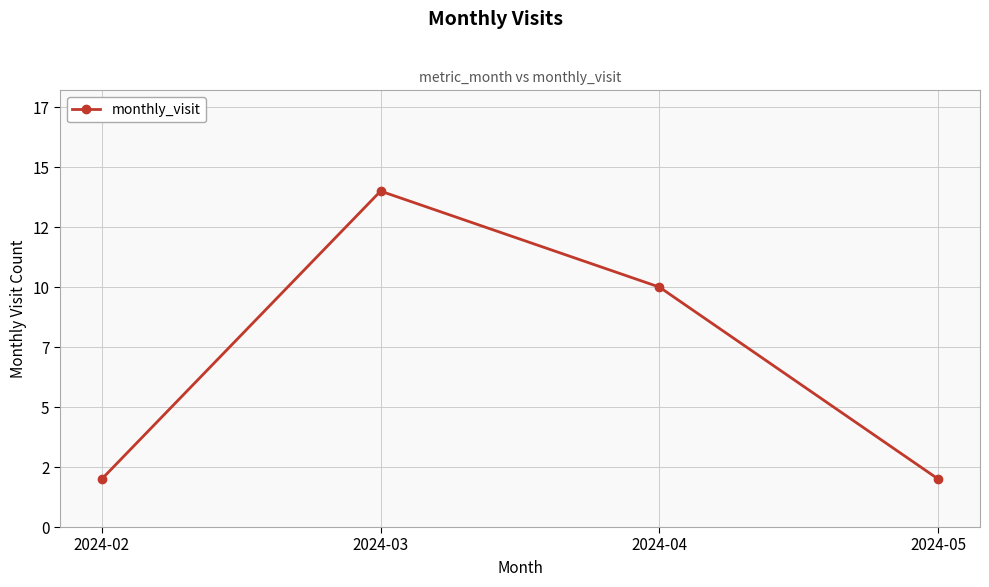

Is this an area chart (filled region under the line)?

No